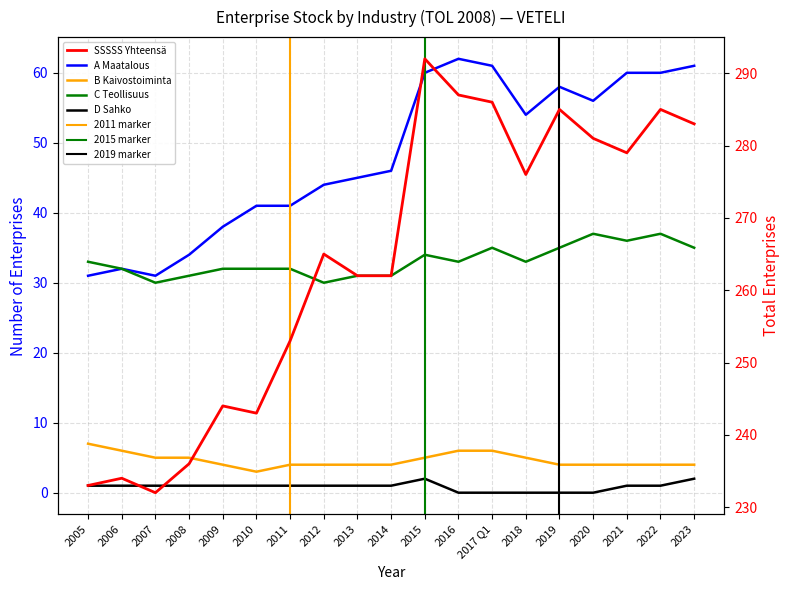

Between 2006 and 2017 Q1, which series saw the biggest shift?

SSSSS Yhteensä